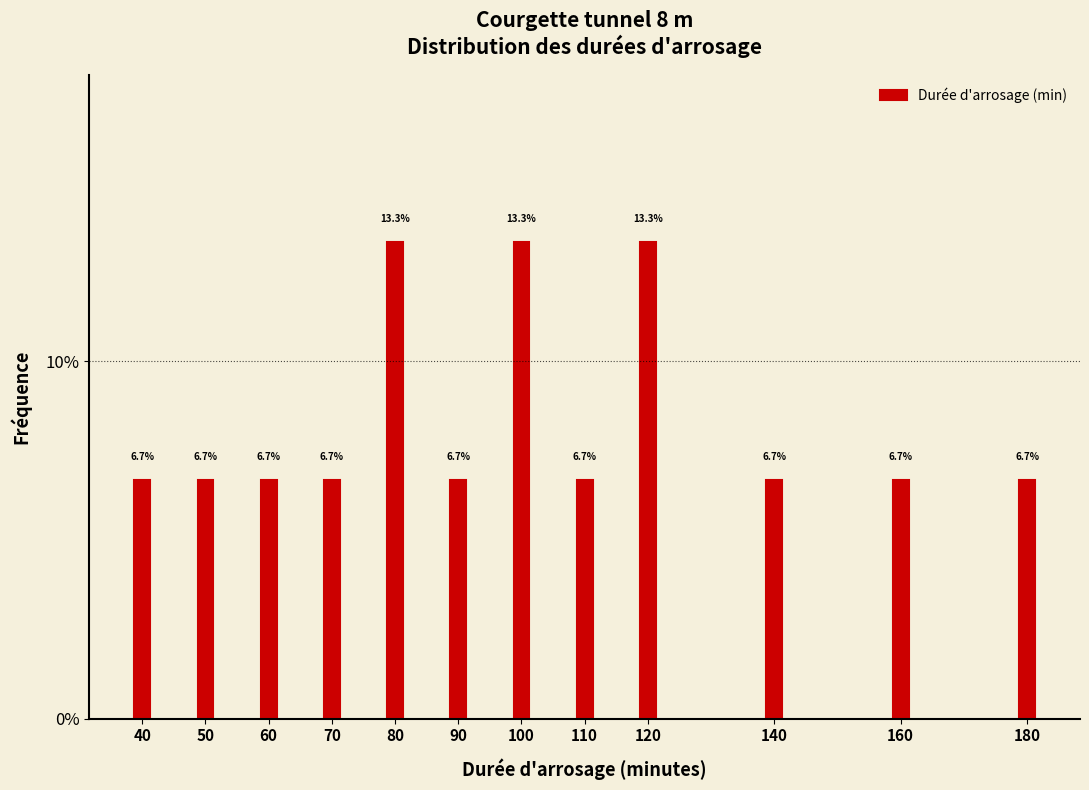

Does the chart contain any negative values?

No